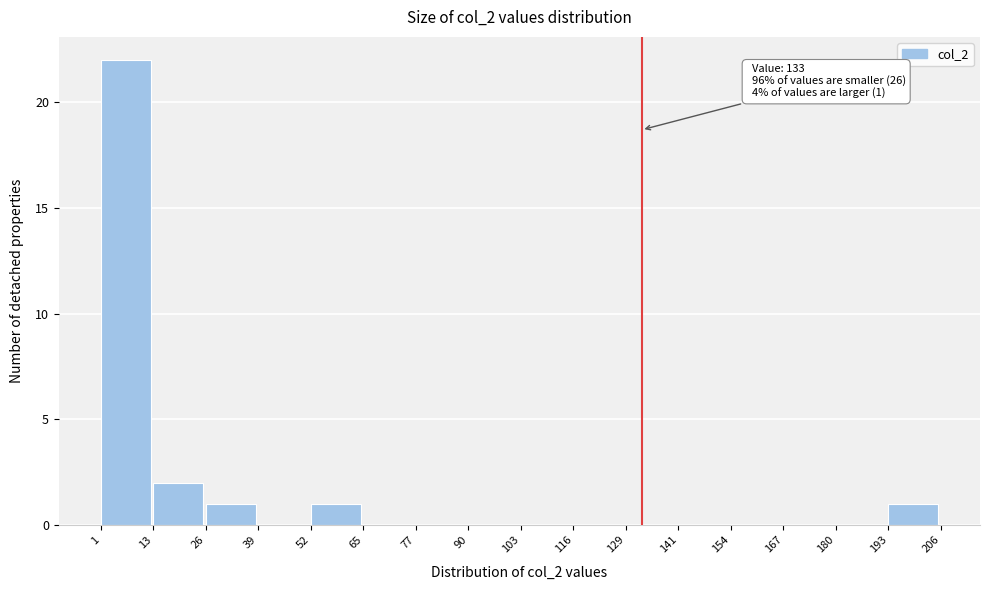

Which range on the x-axis has the tallest bar?

1 to 13